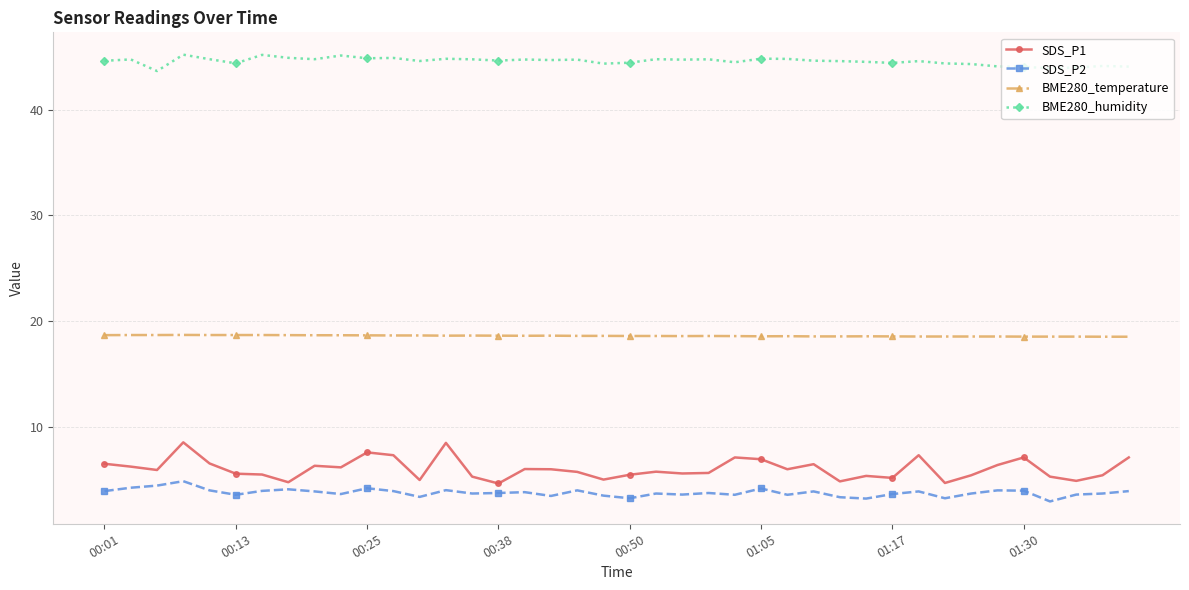

What is the maximum value for SDS_P2?

4.8